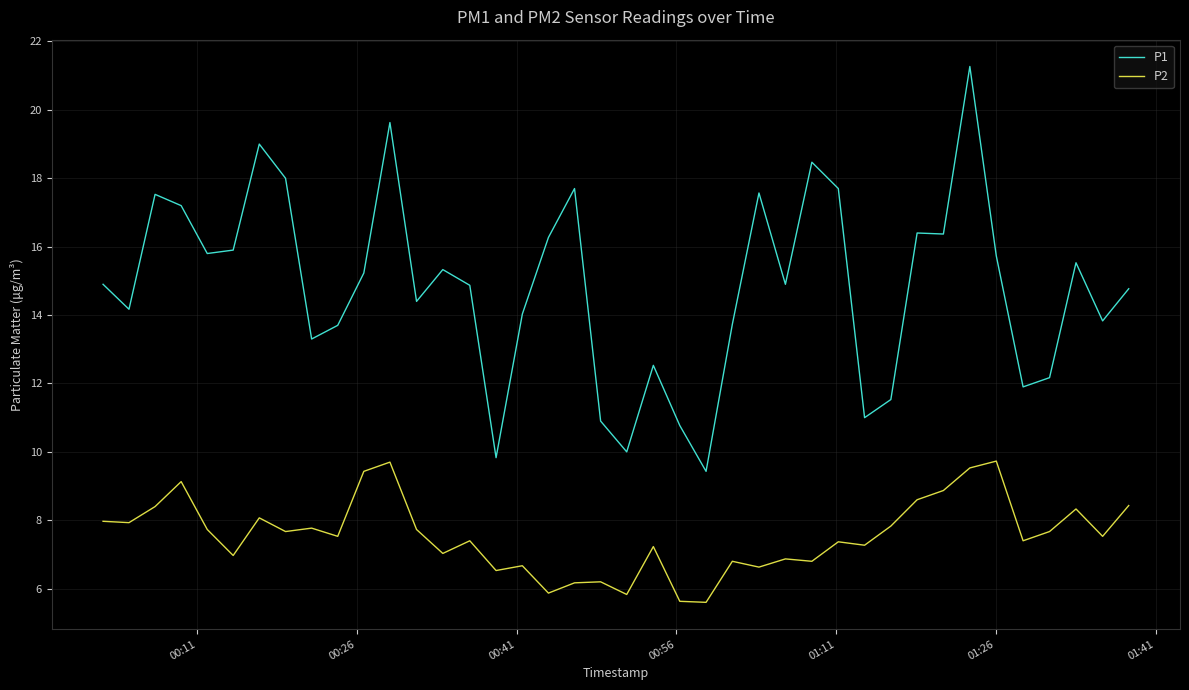

What is the maximum value for P2?

9.7